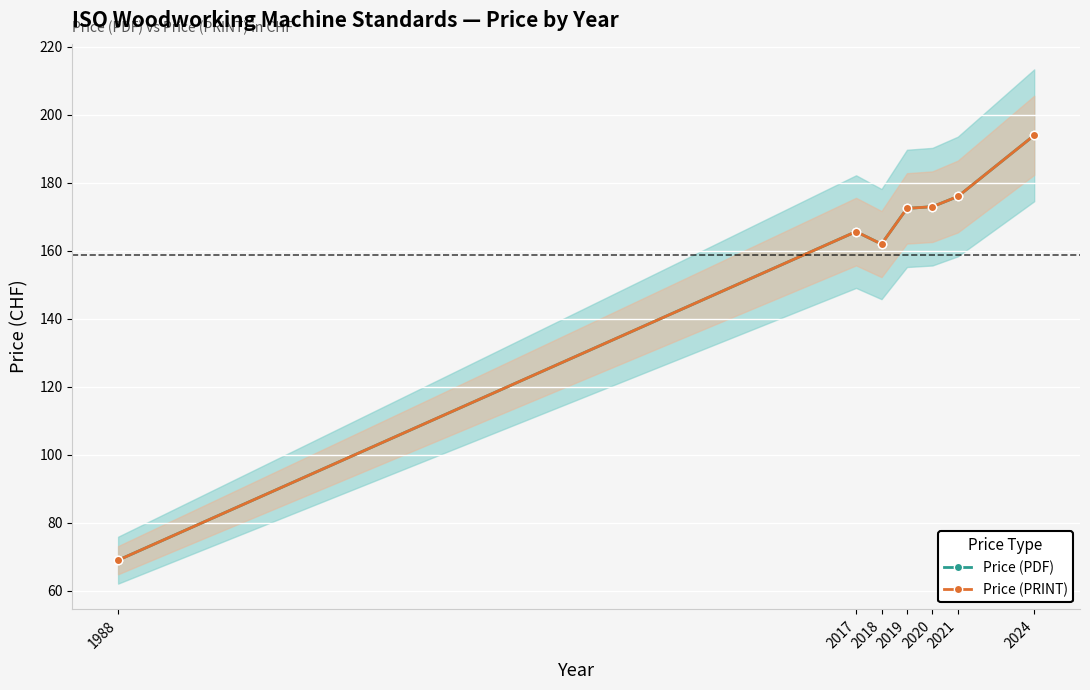

Between 1988 and 2021, which is larger?

2021